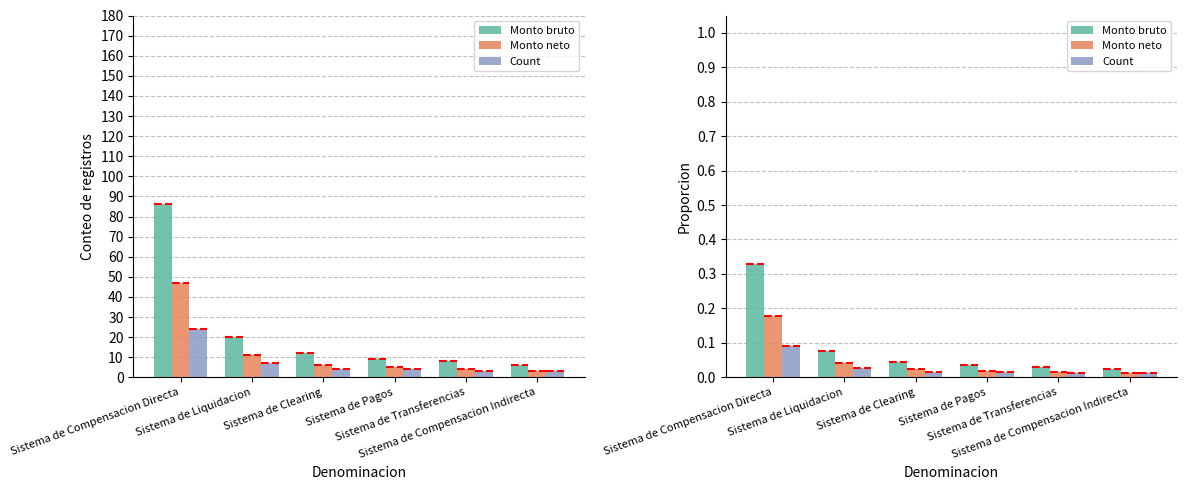

What is the difference between the highest and lowest values at Sistema de Compensacion Directa?

0.2